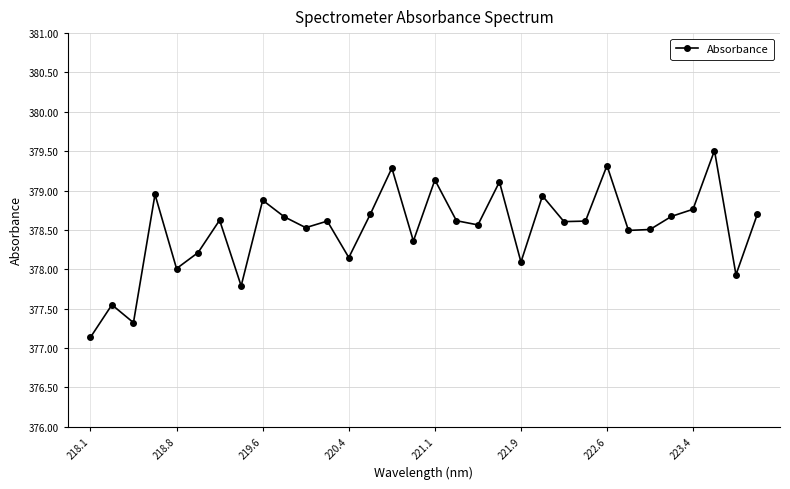

What is the smallest value displayed?

377.1